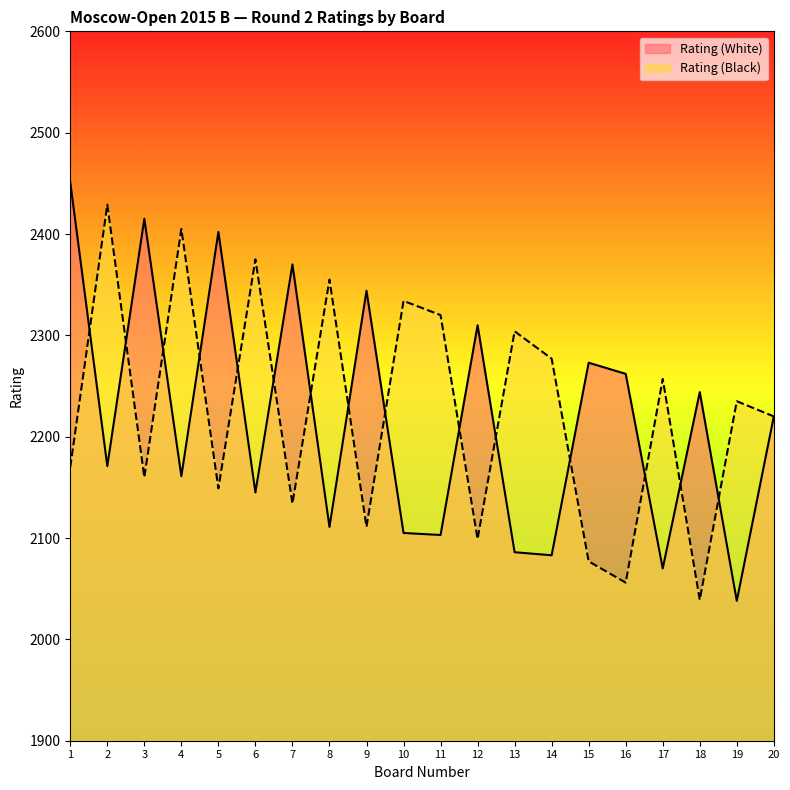

At how many categories does at least one series exceed 2371?

6